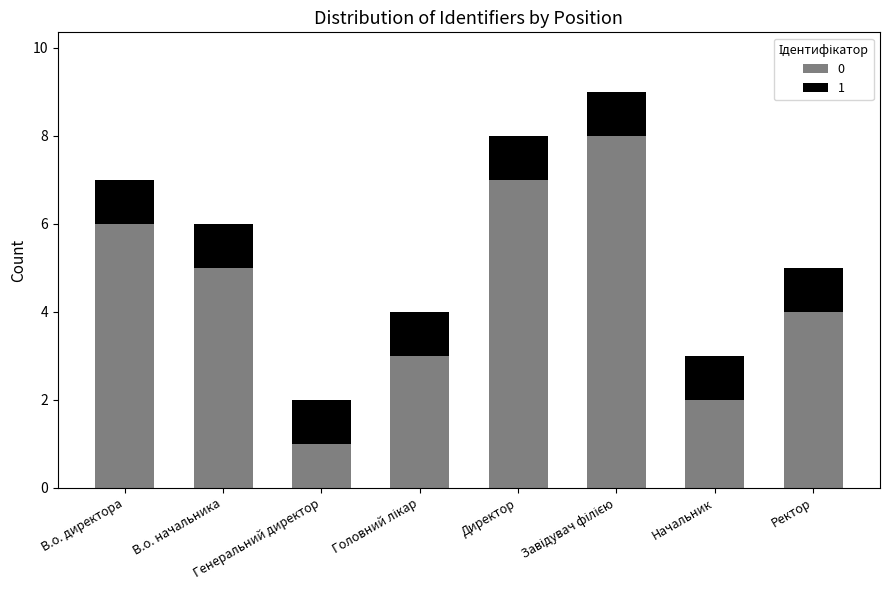

What is the difference between the maximum and minimum values in the 0 series?

7